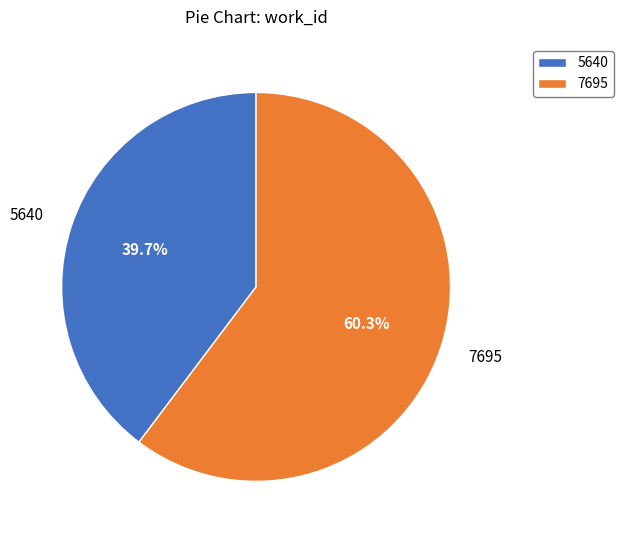

Count the number of slices in the pie.

2